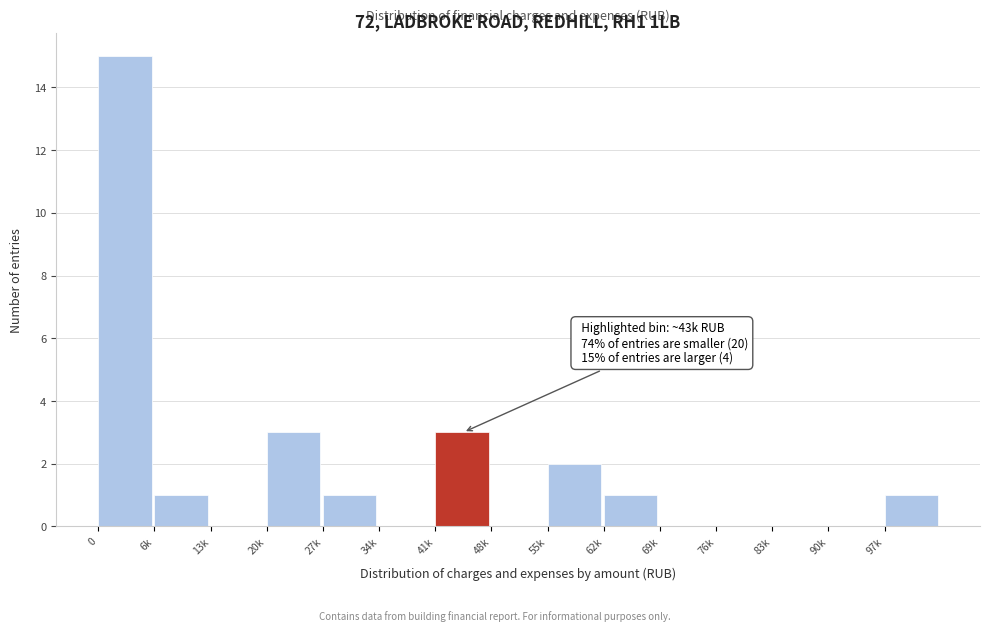

Reading left to right, list all the values displayed in this chart.

0=15	6k=1	13k=0	20k=3	27k=1	34k=0	41k=3	48k=0	55k=2	62k=1	69k=0	76k=0	83k=0	90k=0	97k=1